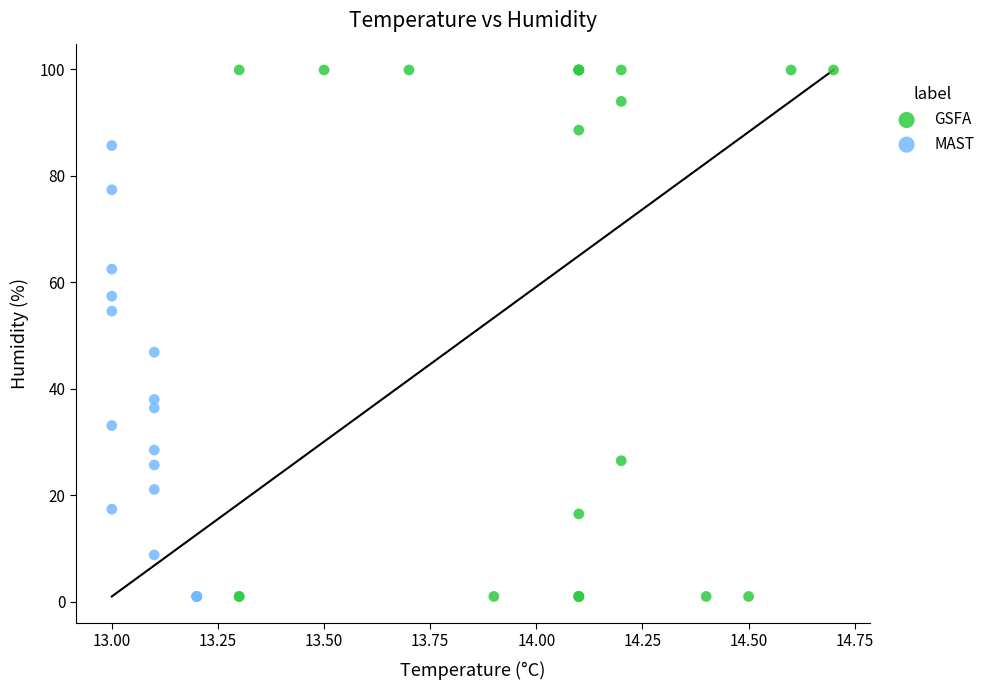

Which series has the widest spread of Y values?

GSFA